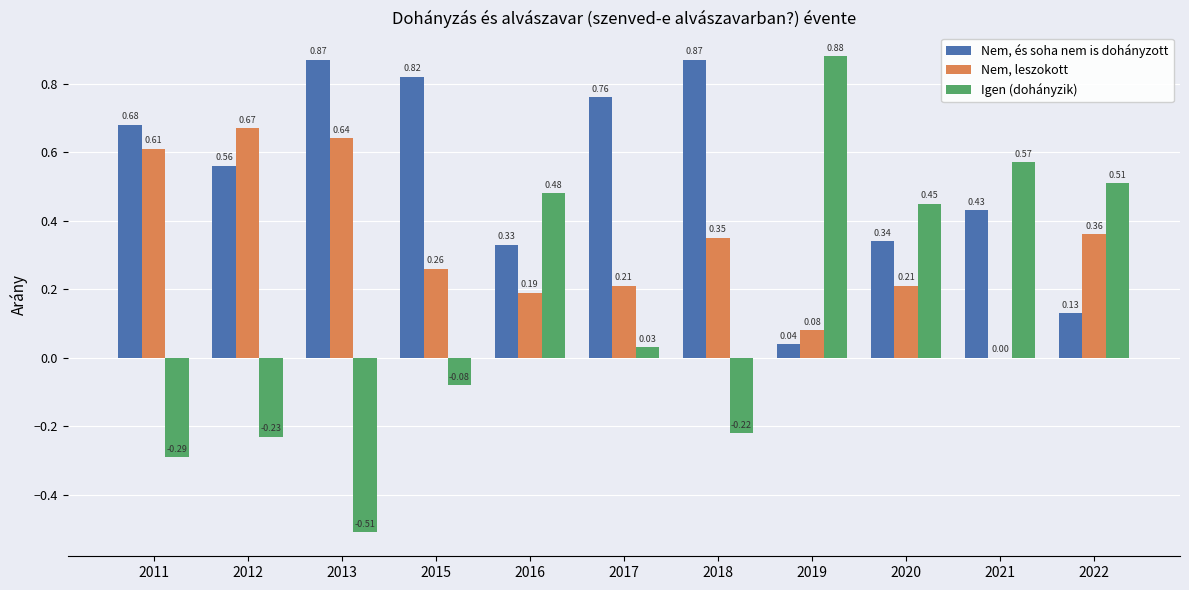

Which series changed the most between 2017 and 2022?

Nem, és soha nem is dohányzott